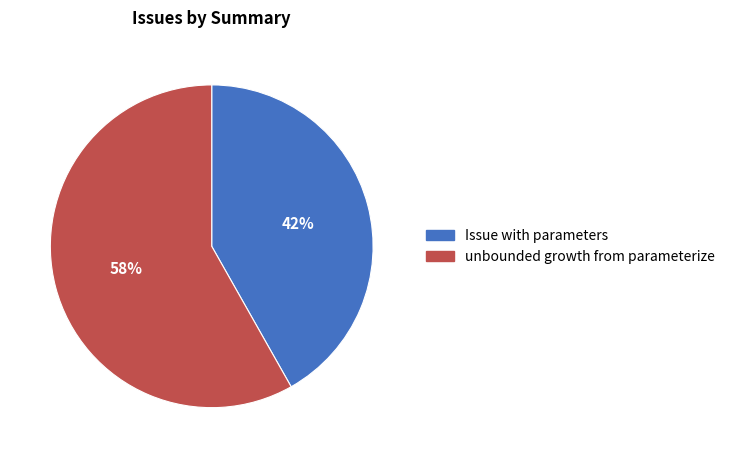

To the nearest percent, what is the combined percentage of unbounded growth from parameterize and Issue with parameters?

100%